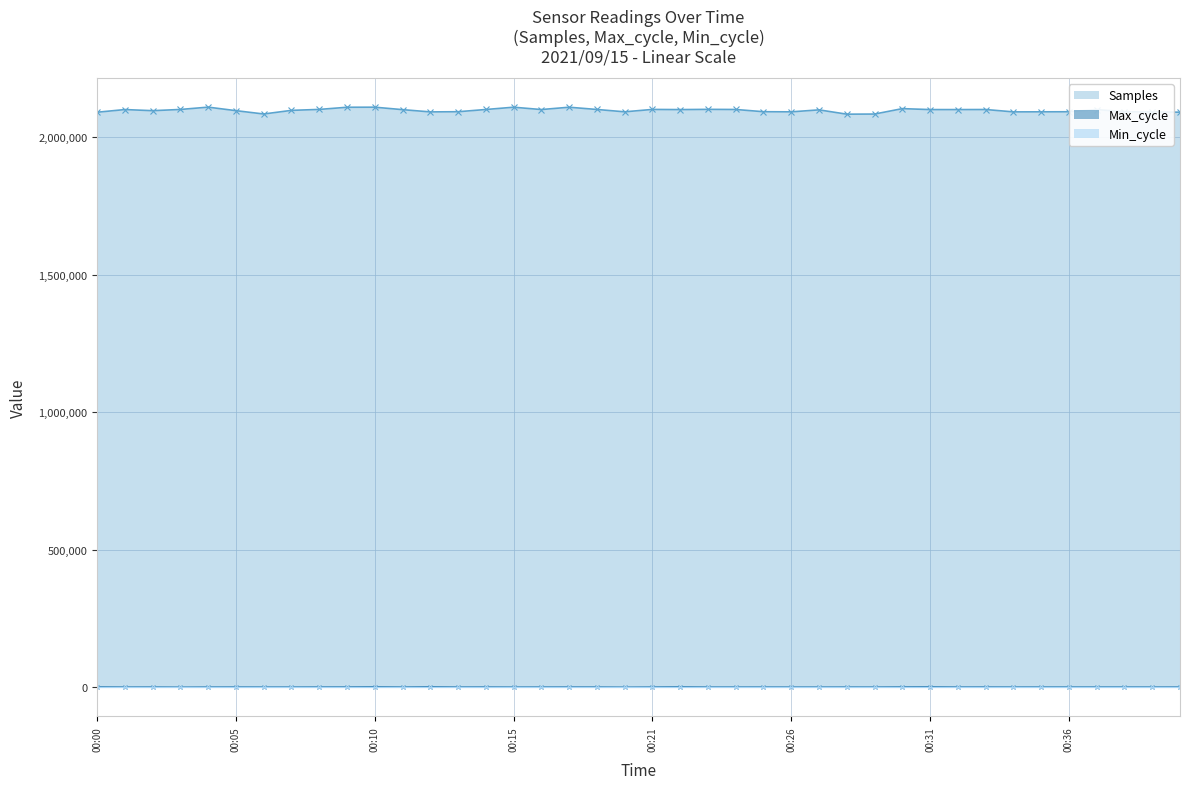

True or false: Max_cycle and Samples intersect in this chart.

False